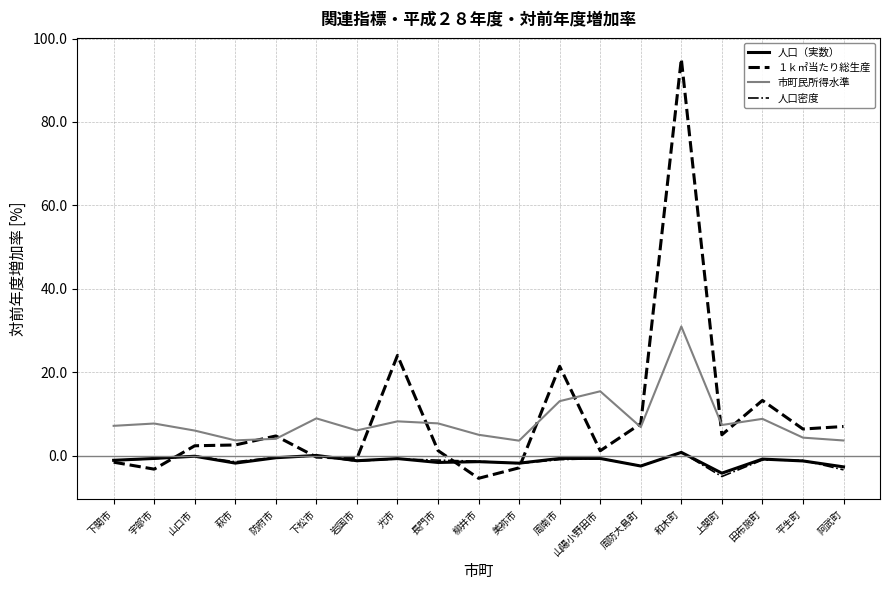

At which label does 人口密度 reach its minimum?

上関町